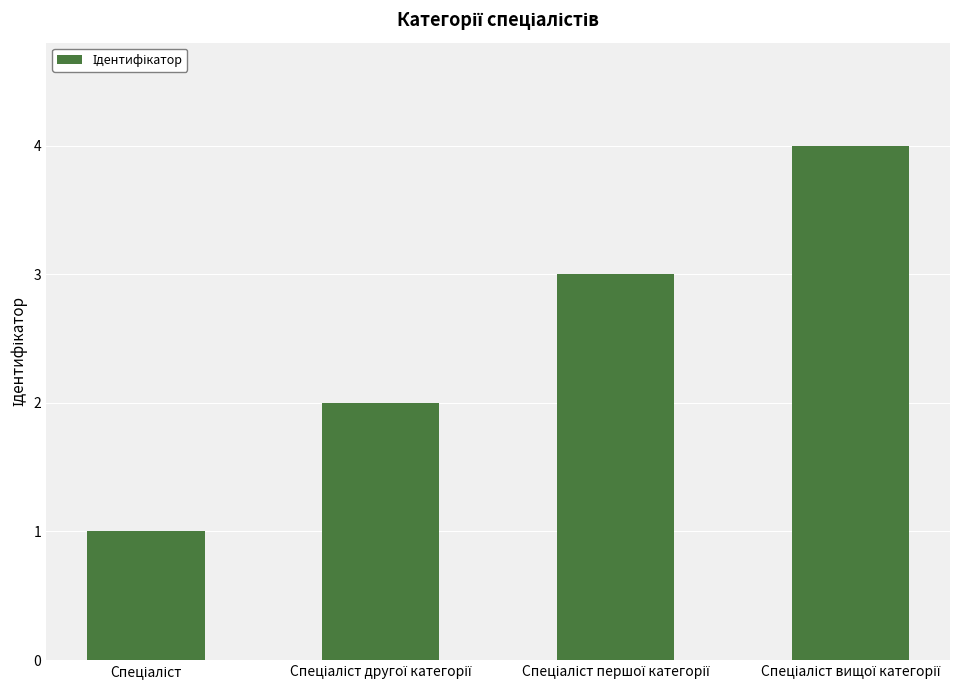

What is the maximum value shown in the chart?

4